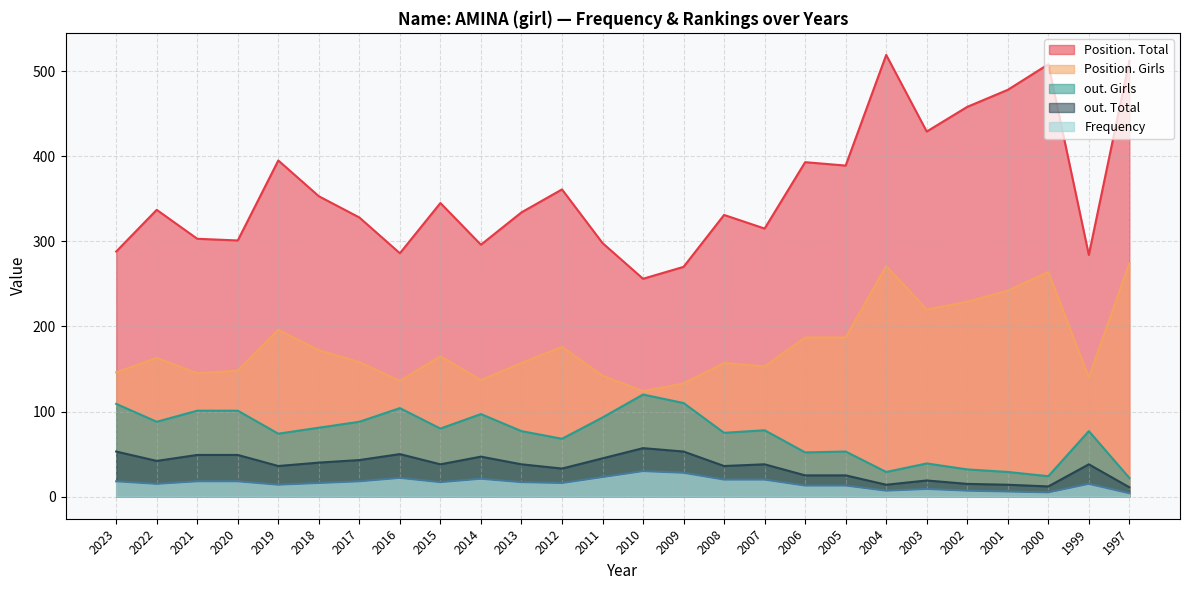

True or false: out. Total has a value of 25 at 2006.

True